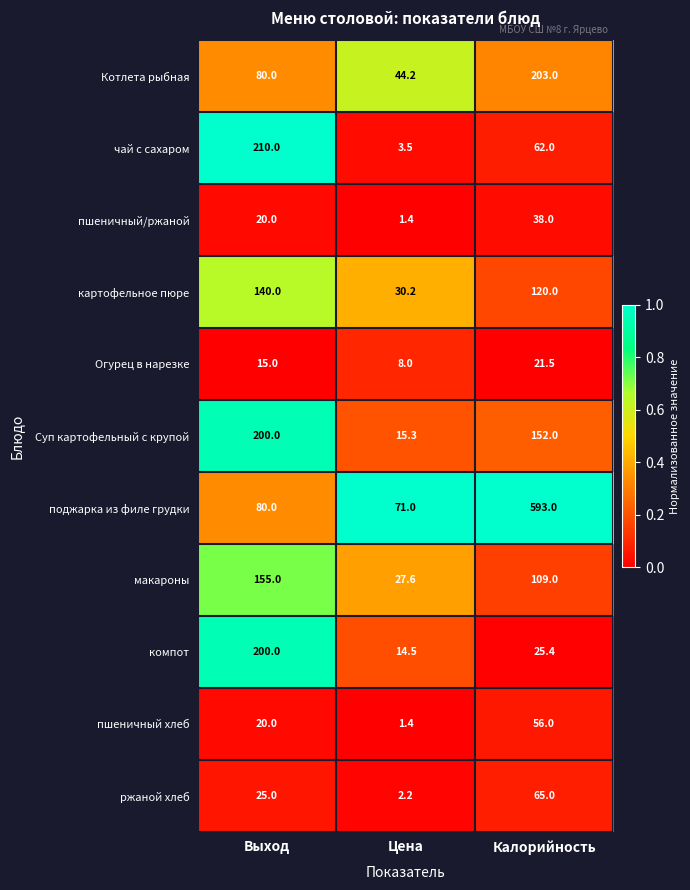

At which label is ржаной хлеб closest to 0?

Цена